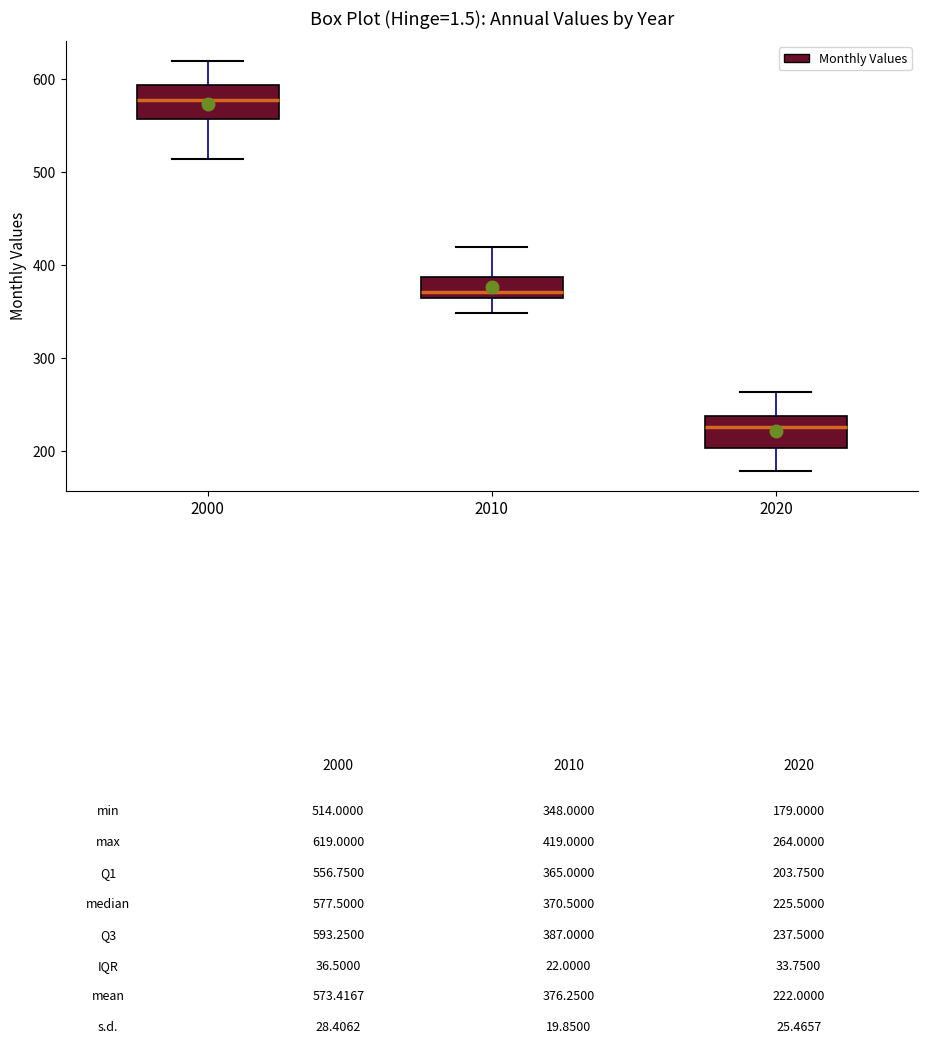

Where does the upper whisker of the box at x = 2020 end on the y-axis? The values are not printed on the chart, so give them approximately, as read against the axis.

260